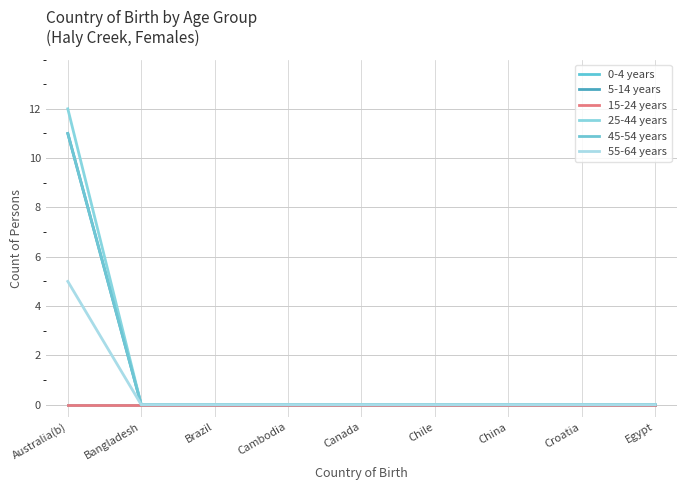

Which category has the highest value in the 55-64 years series?

Australia(b)